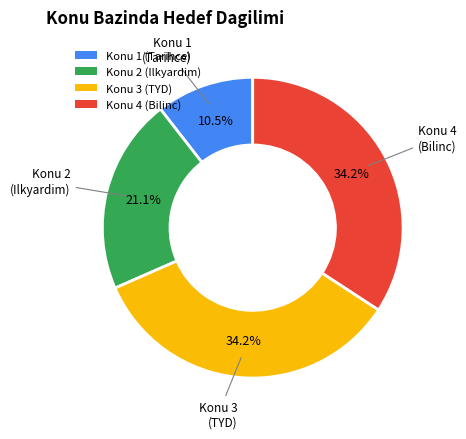

How many segments does this pie chart have?

4